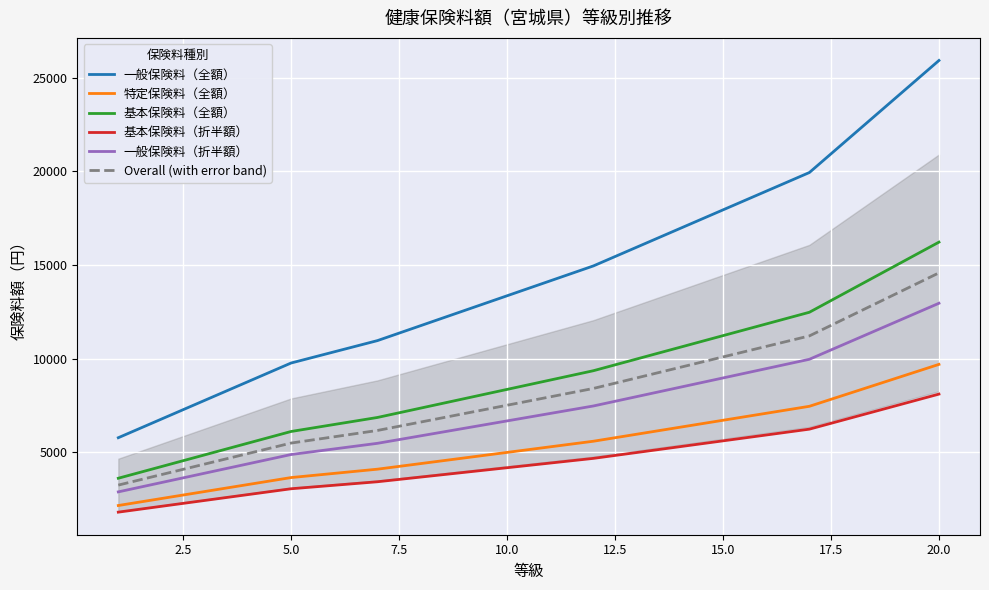

True or false: 特定保険料（全額） and 基本保険料（全額） cross at least once.

False